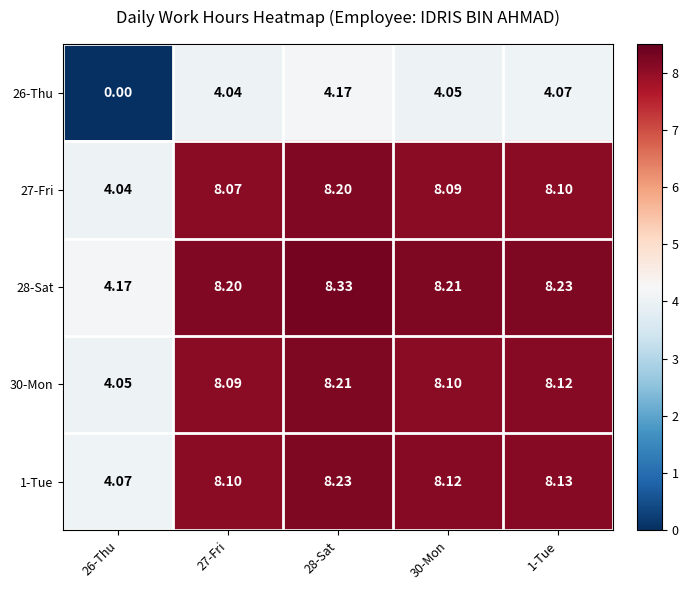

Rank the series by their maximum value, from highest to lowest.

28-Sat, 1-Tue, 30-Mon, 27-Fri, 26-Thu